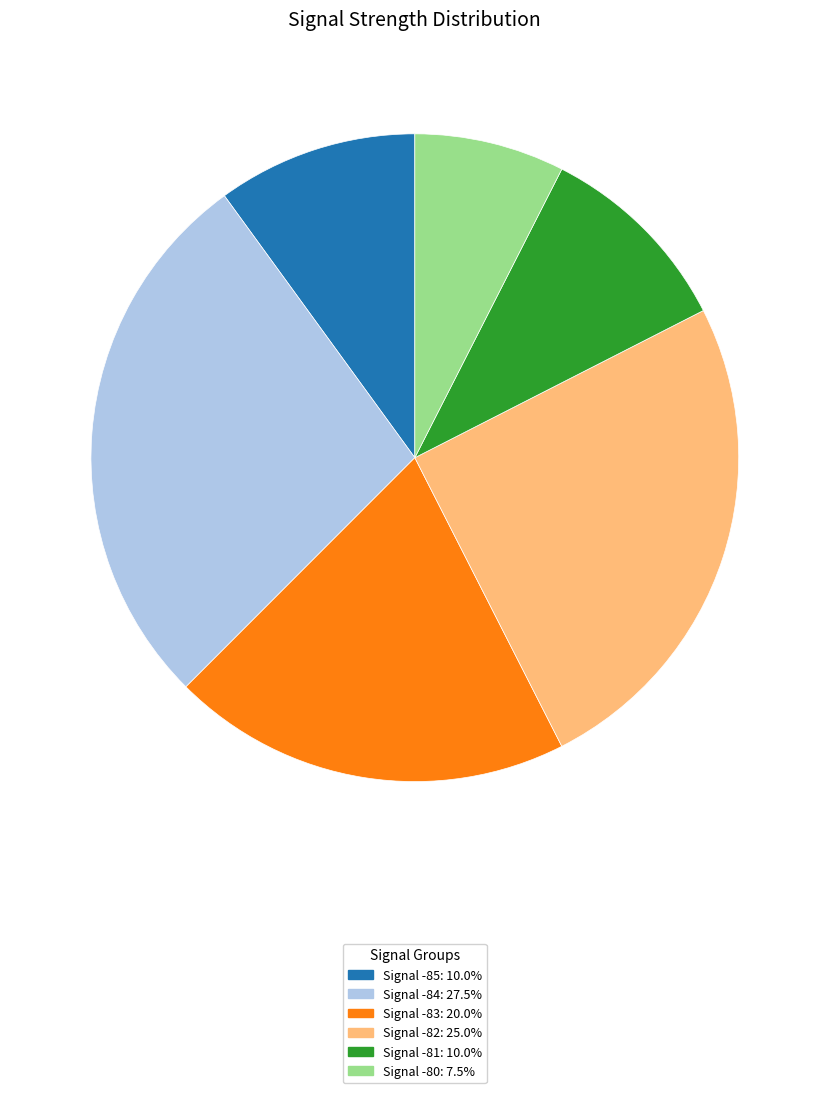

What is the ratio of the value at Signal -82: 25.0% to the value at Signal -84: 27.5%?

0.9